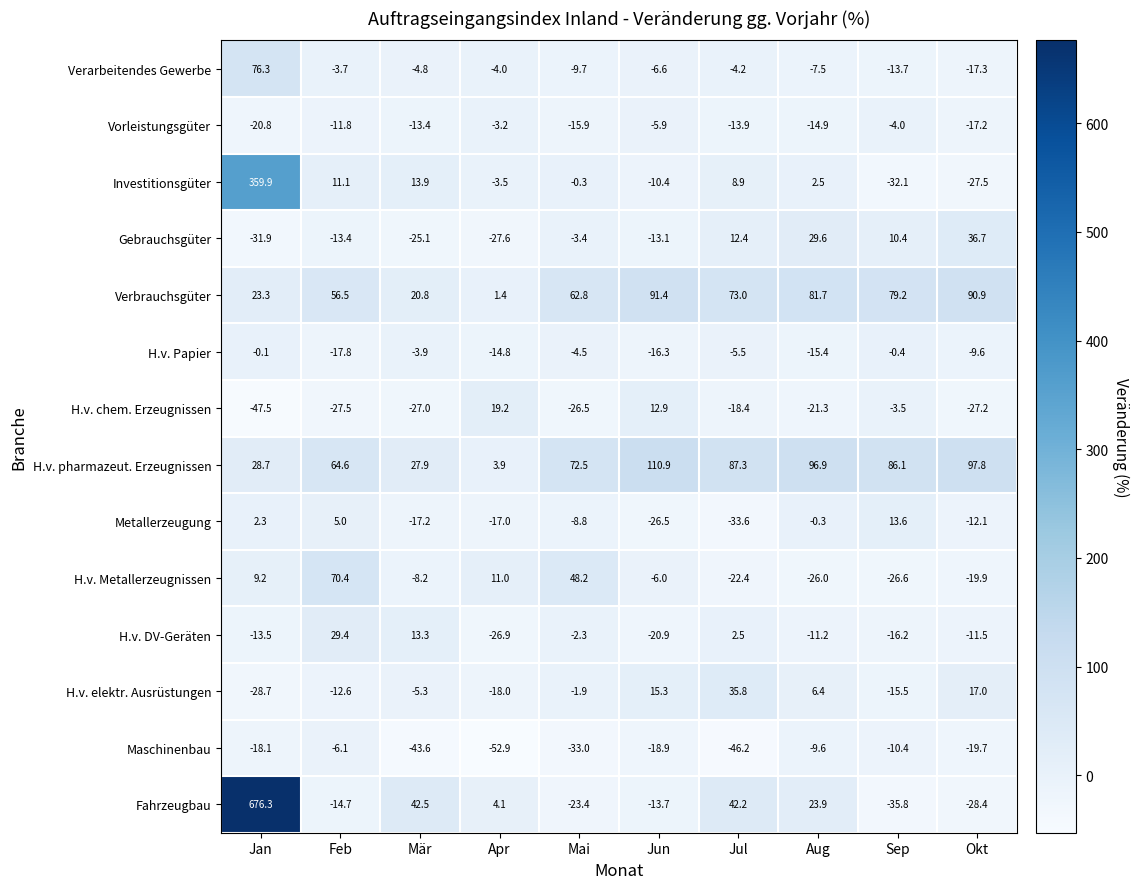

At which category is the sum across all series the highest?

Jan